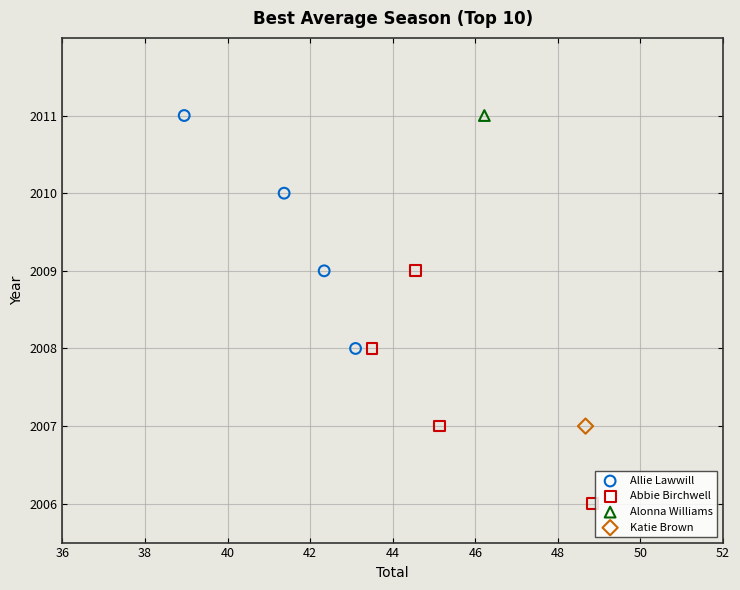

What are all the series names shown in the legend?

Allie Lawwill, Abbie Birchwell, Alonna Williams, Katie Brown